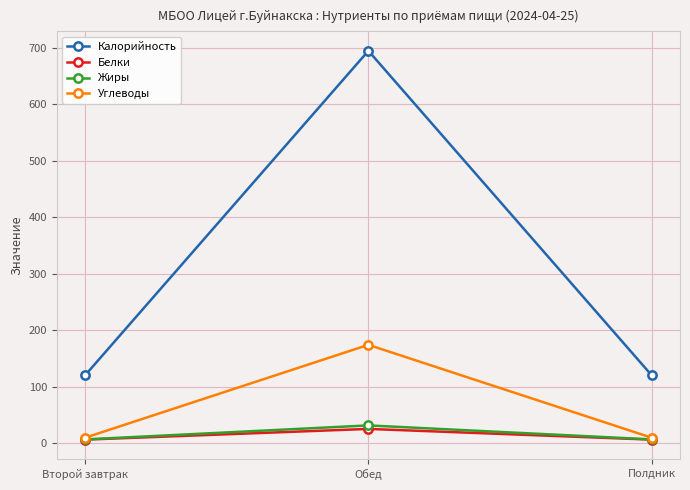

What is the average value of the Углеводы series?

64.3